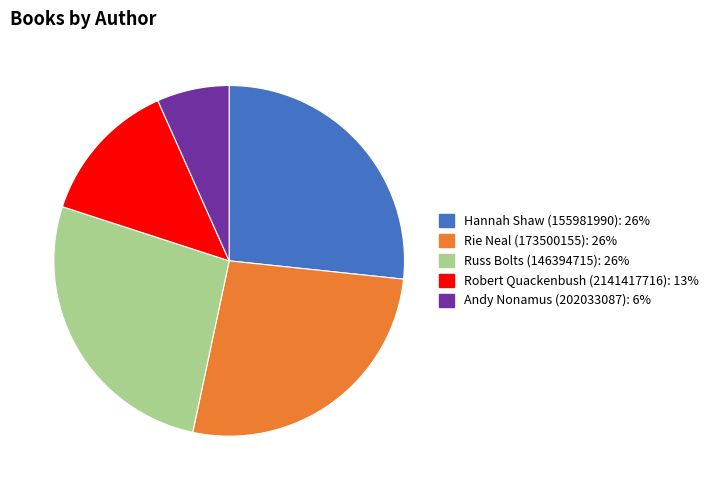

Does any single category account for the majority?

No